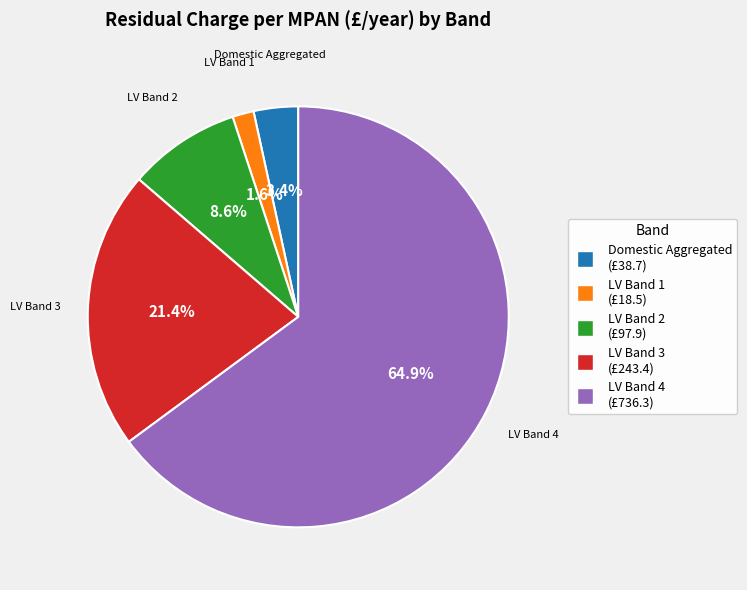

Is the sum of LV Band 3 and LV Band 4 greater than half?

Yes